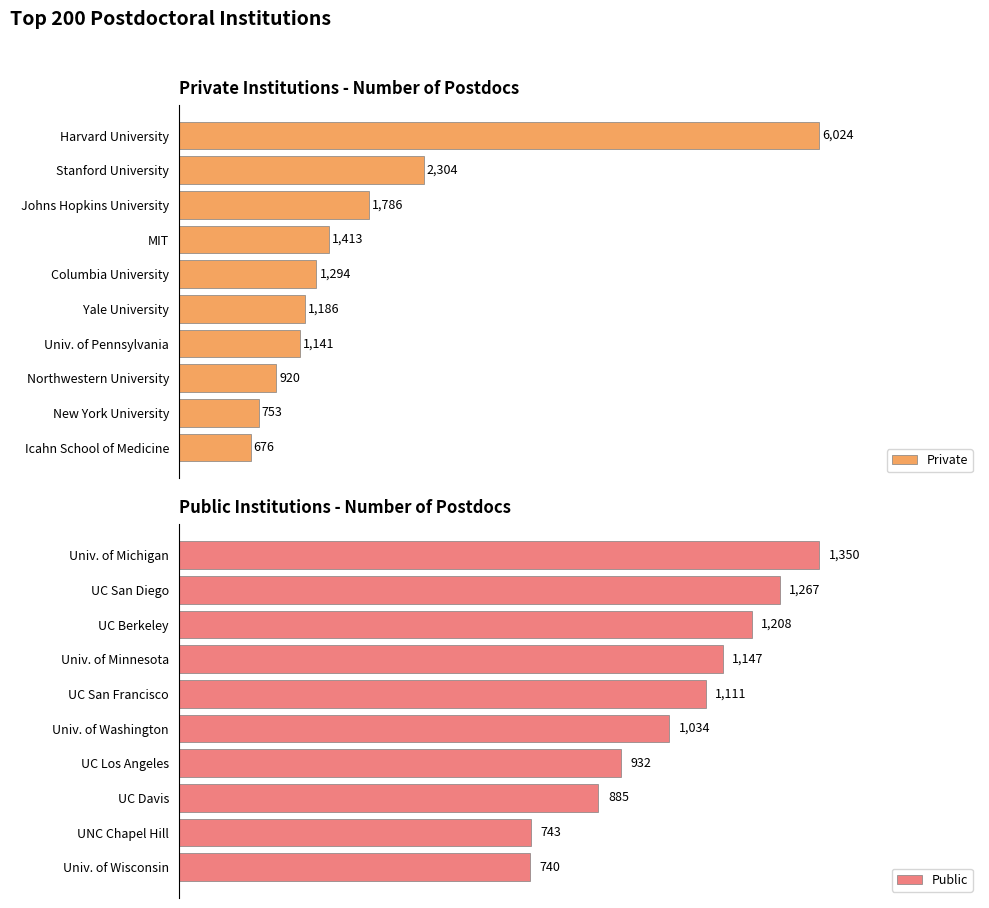

What is the value of the Private bar at the 7th from the left?

1141